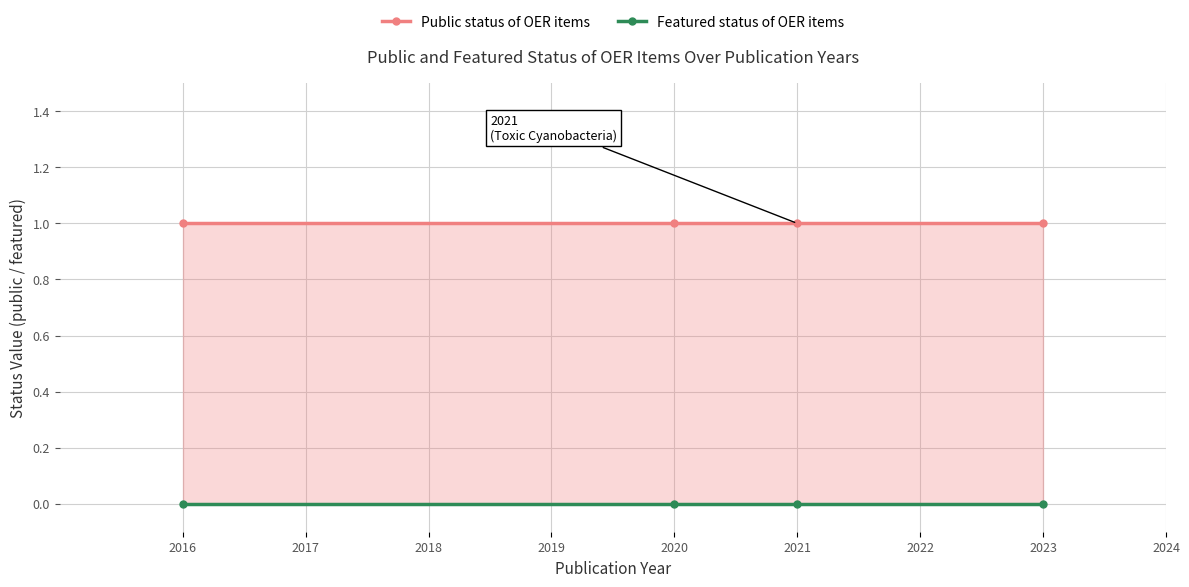

True or false: Public status of OER items and Featured status of OER items intersect in this chart.

False